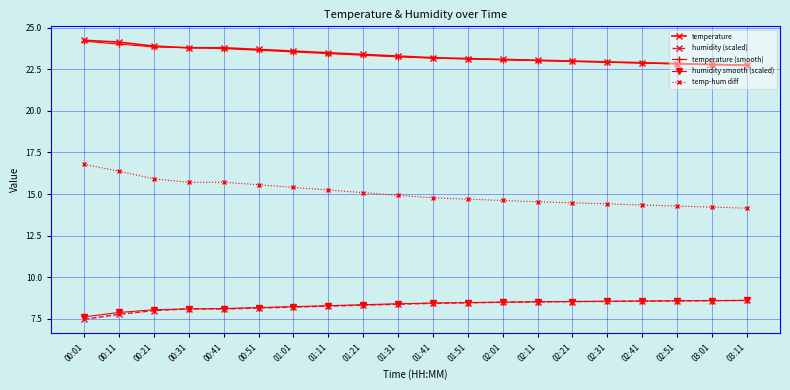

Does the chart have visible grid lines?

Yes